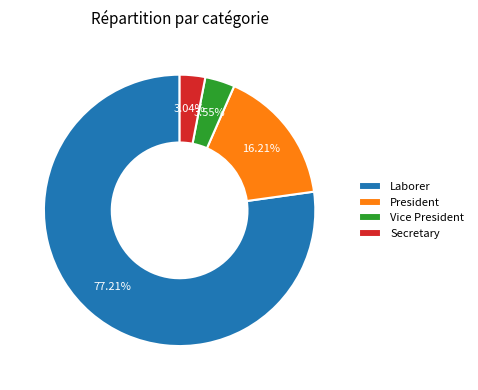

Is it true that Vice President is 4% of the pie?

True